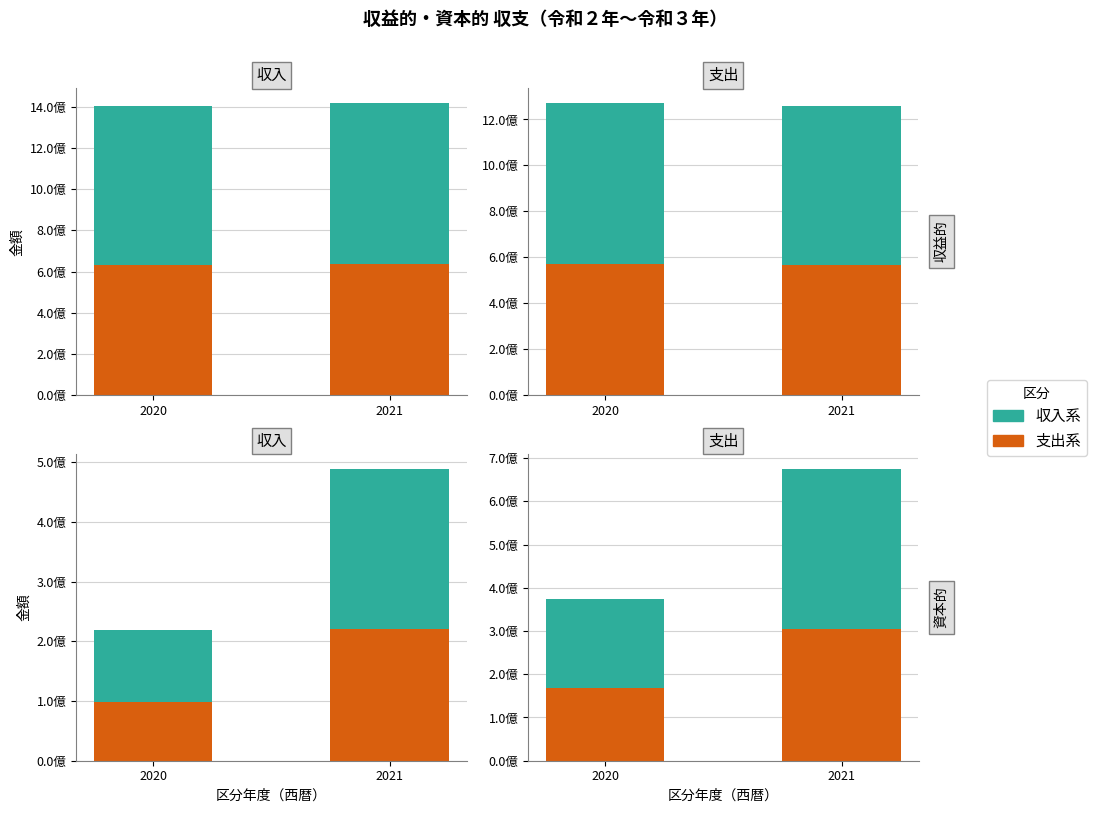

Which series changed the most between 2020 and 2021?

収入系